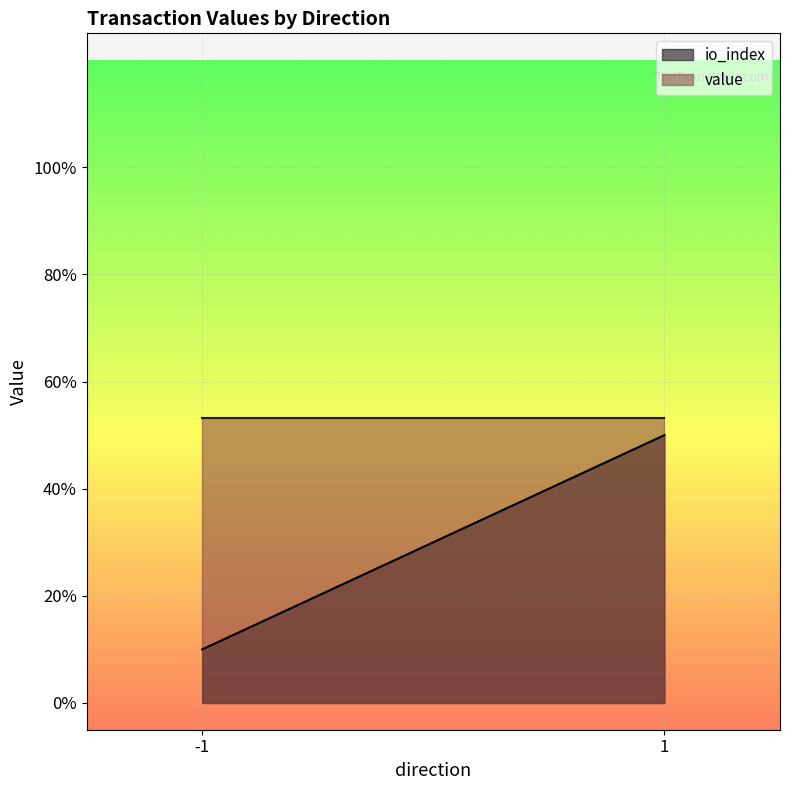

Rank the series by their maximum value, from lowest to highest.

io_index, value